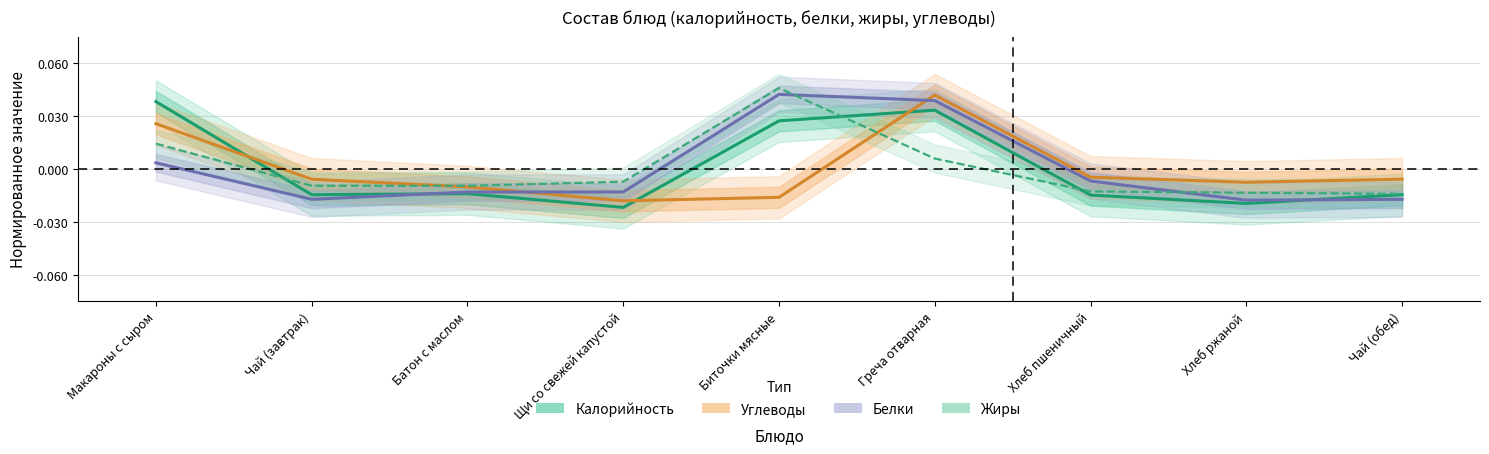

List the series in order of their overall mean, highest first.

Калорийность, Жиры, Углеводы, Белки